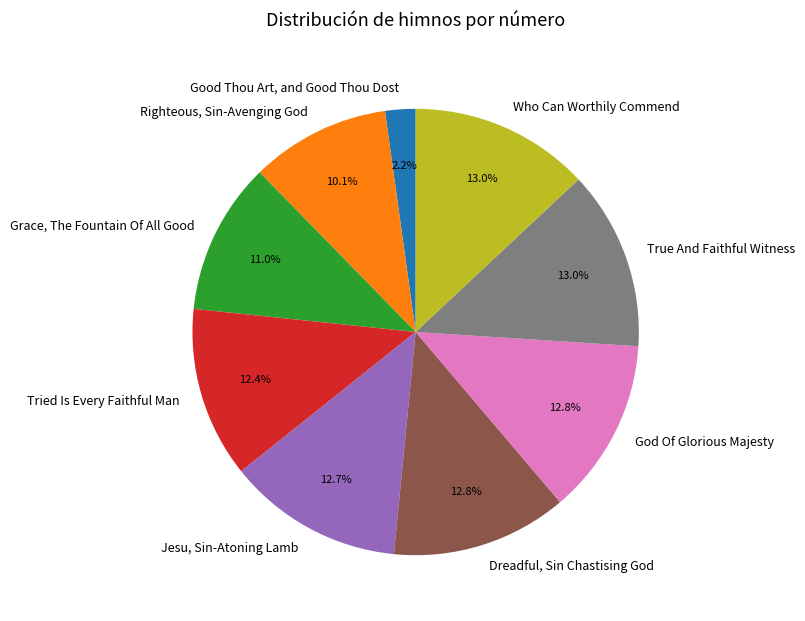

Count the number of slices in the pie.

9